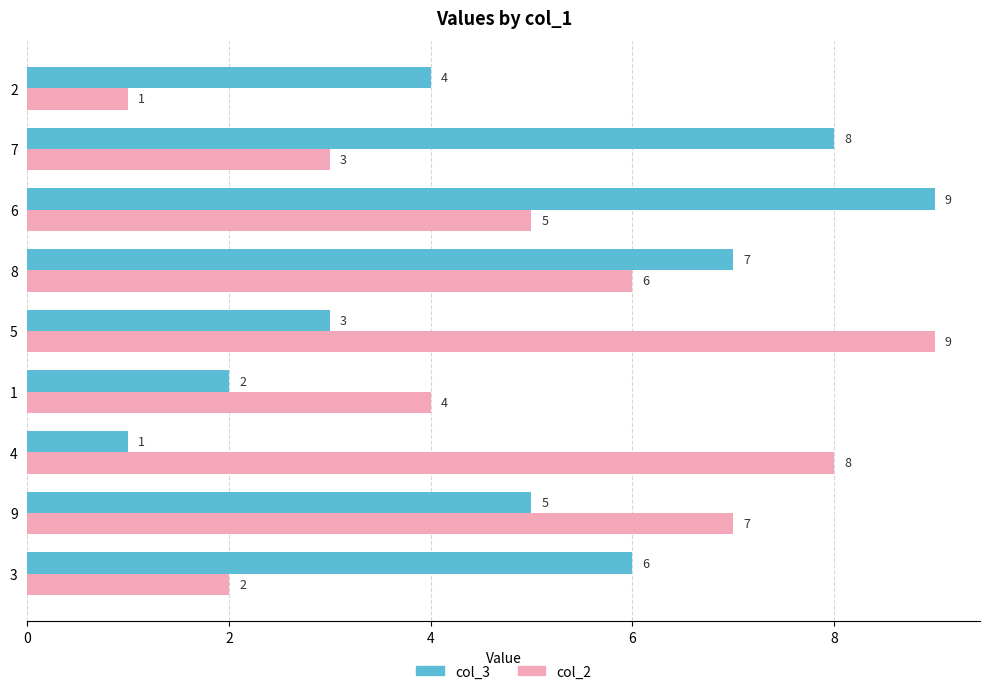

Read the col_3 value at 2.

4